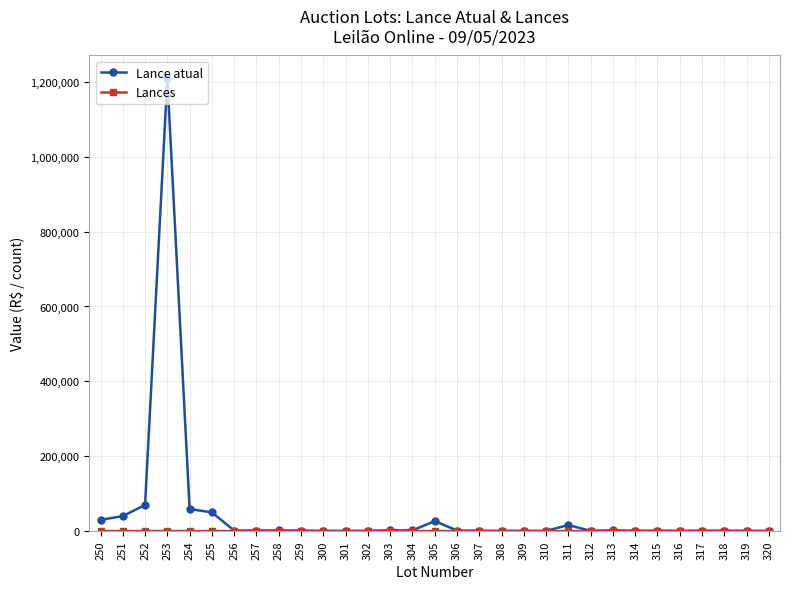

Which series has the largest range (max minus min)?

Lance atual